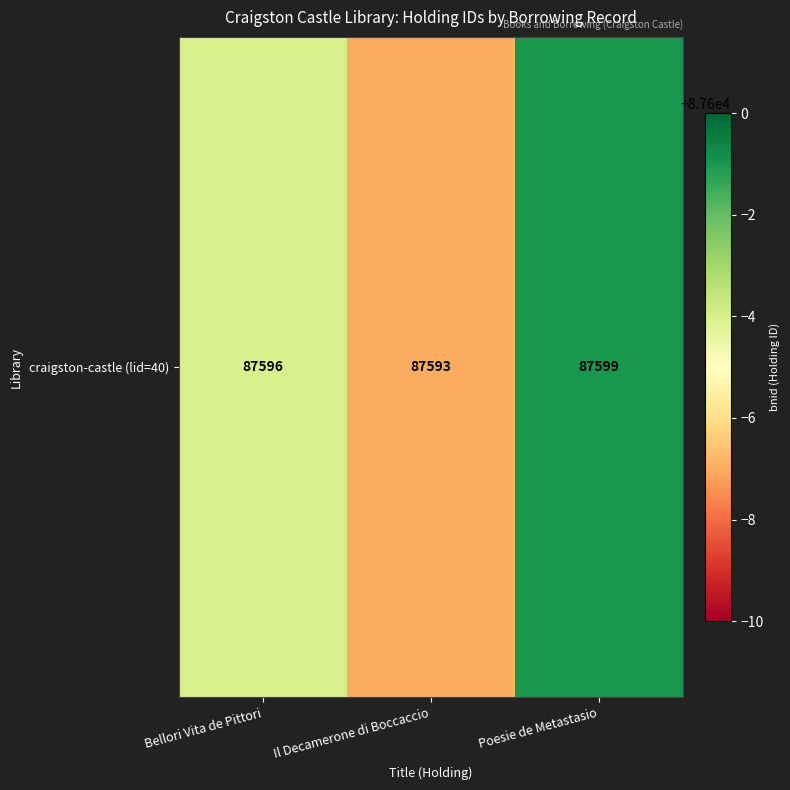

What is the ratio of the value at Bellori Vita de Pittori to the value at Il Decamerone di Boccaccio?

1.0